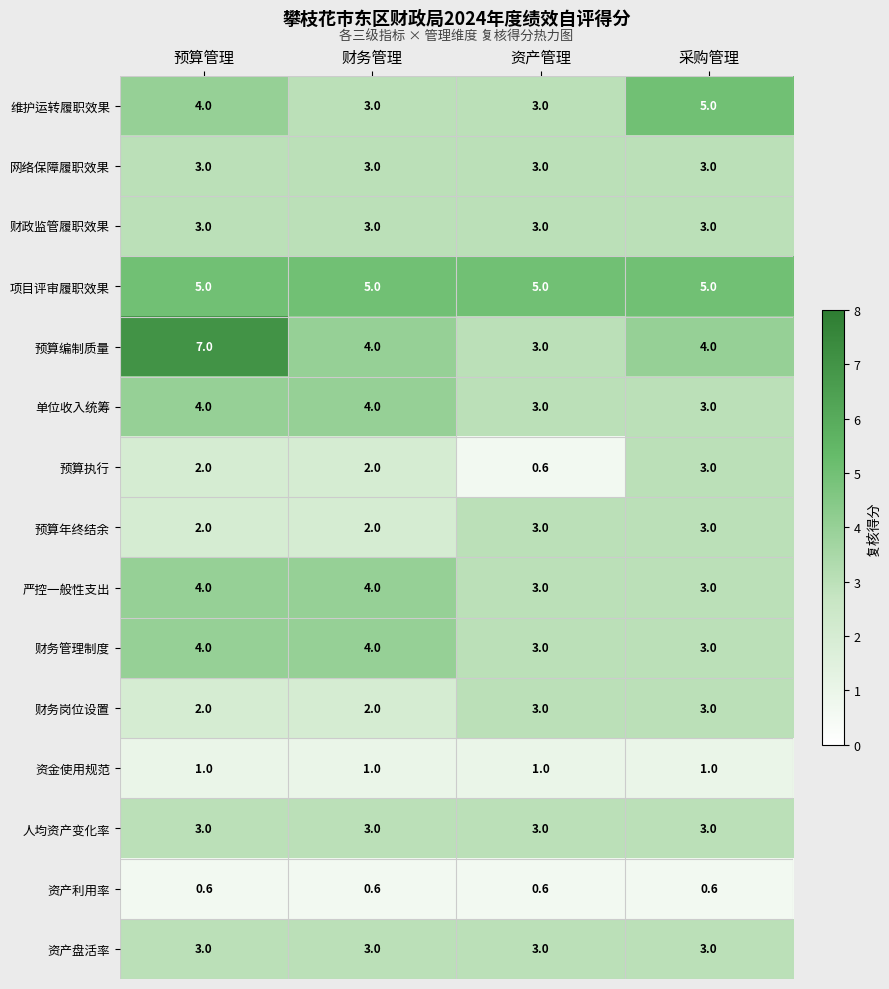

What is the average value of the 预算编制质量 series?

4.5